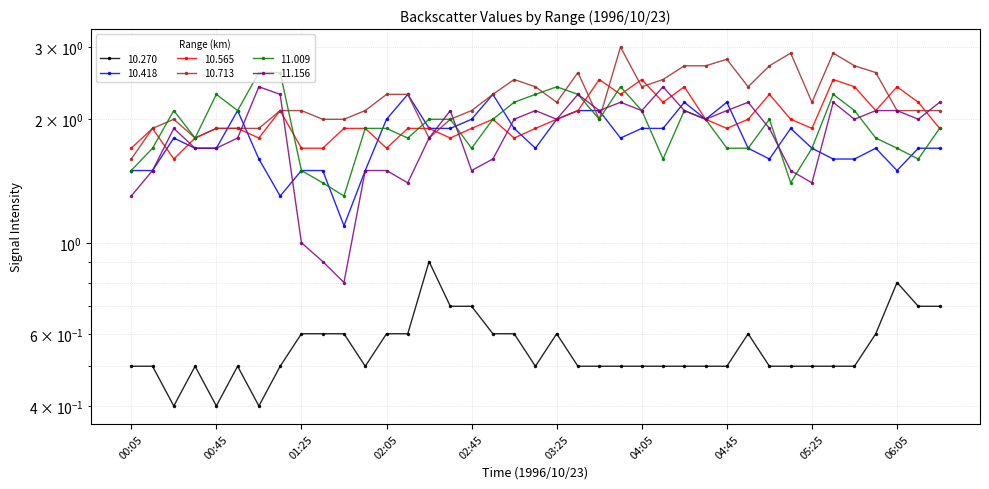

True or false: 10.565 and 10.713 cross at least once.

True